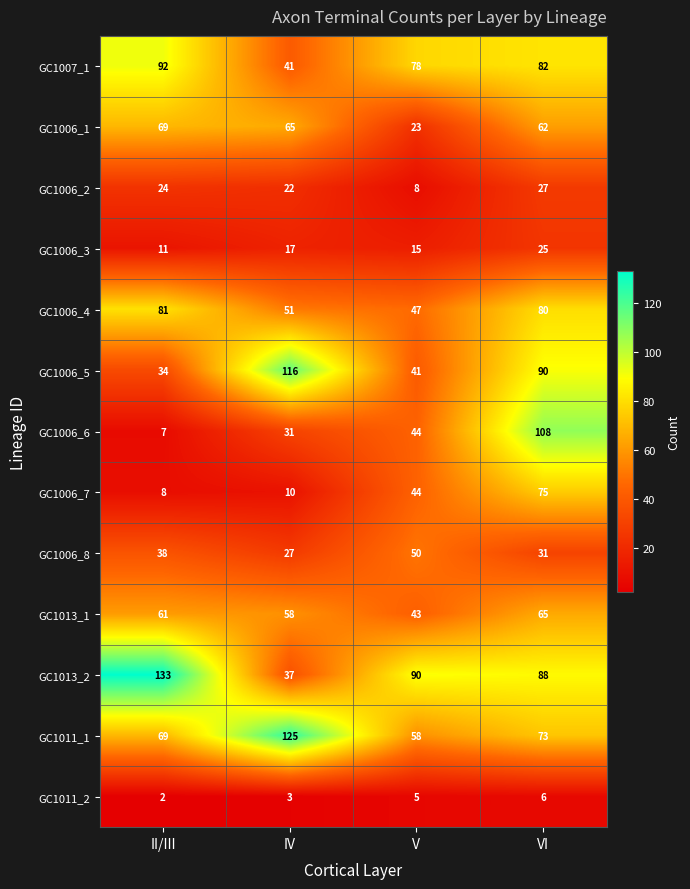

What is the sum of all GC1006_7 values?

137